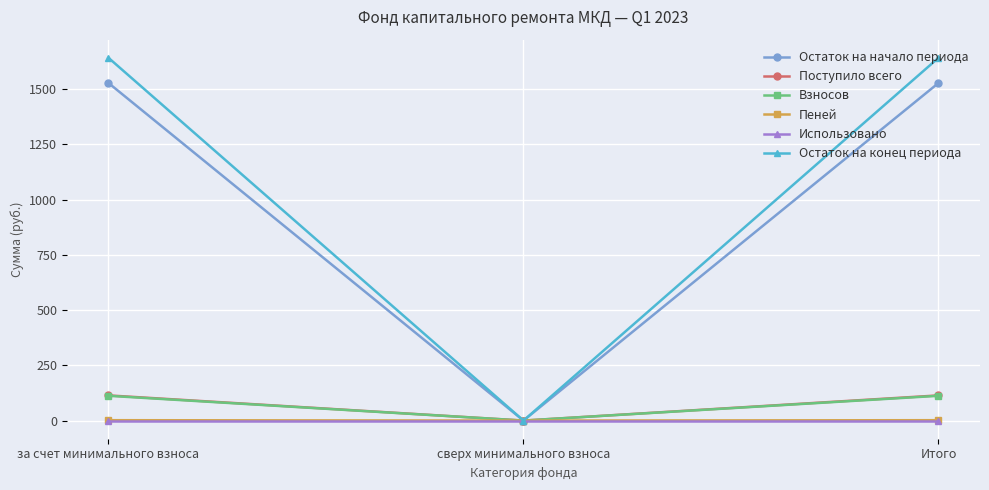

Which series changed the most between сверх минимального взноса and Итого?

Остаток на конец периода